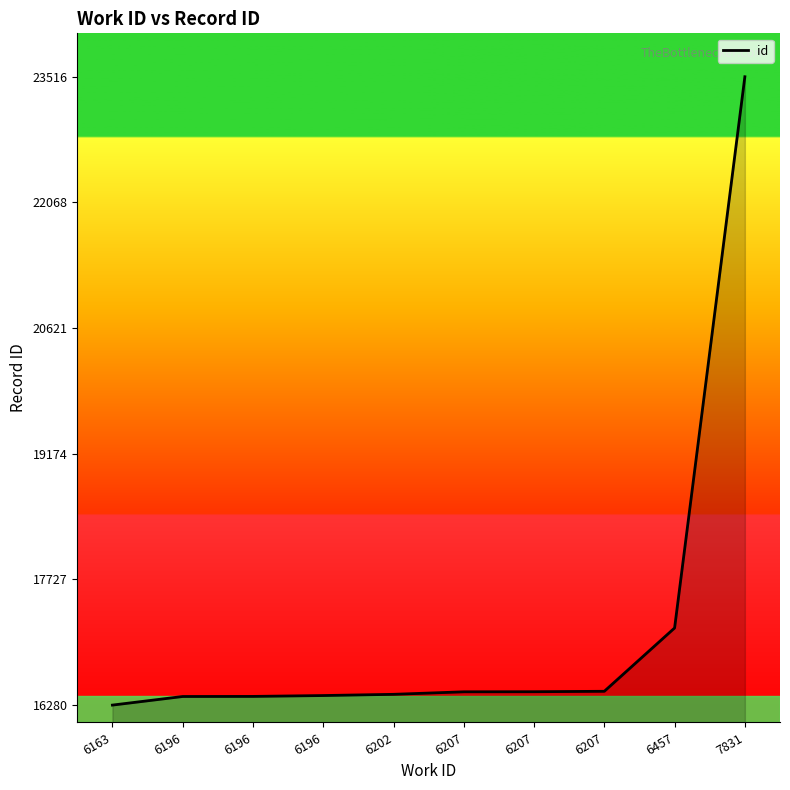

What is the sum of all values?

171823